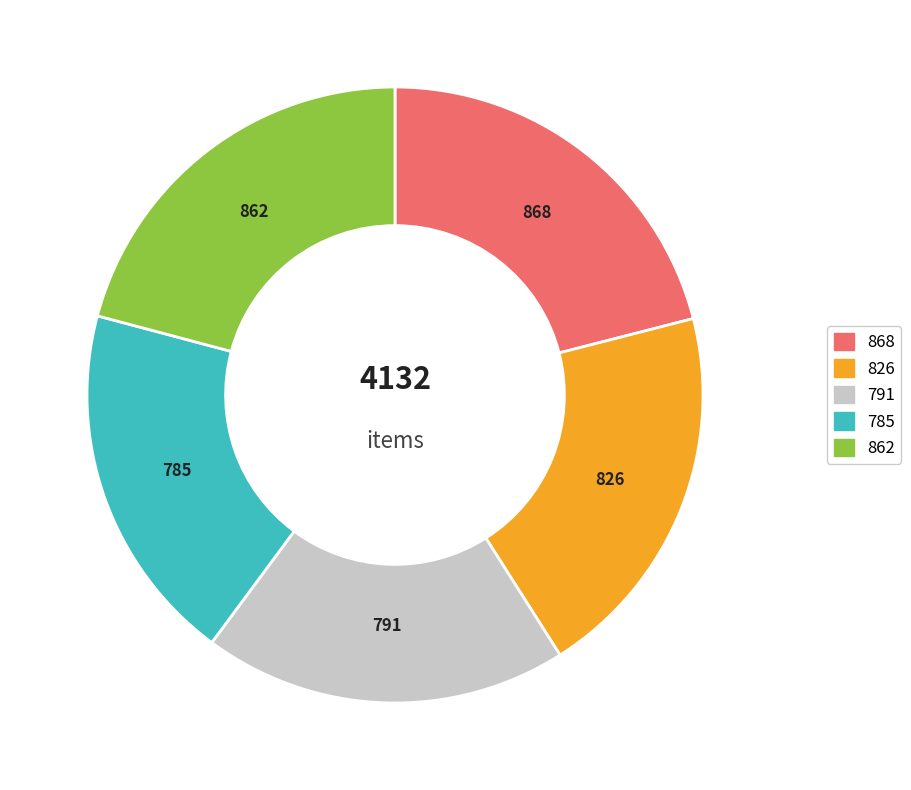

Combined, do 862 and 868 account for over 50%?

No